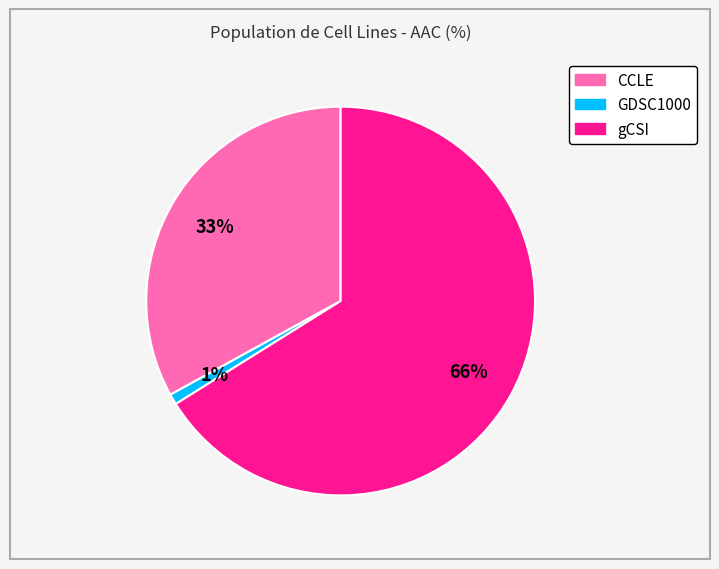

Is it true that gCSI is 52% of the pie?

False